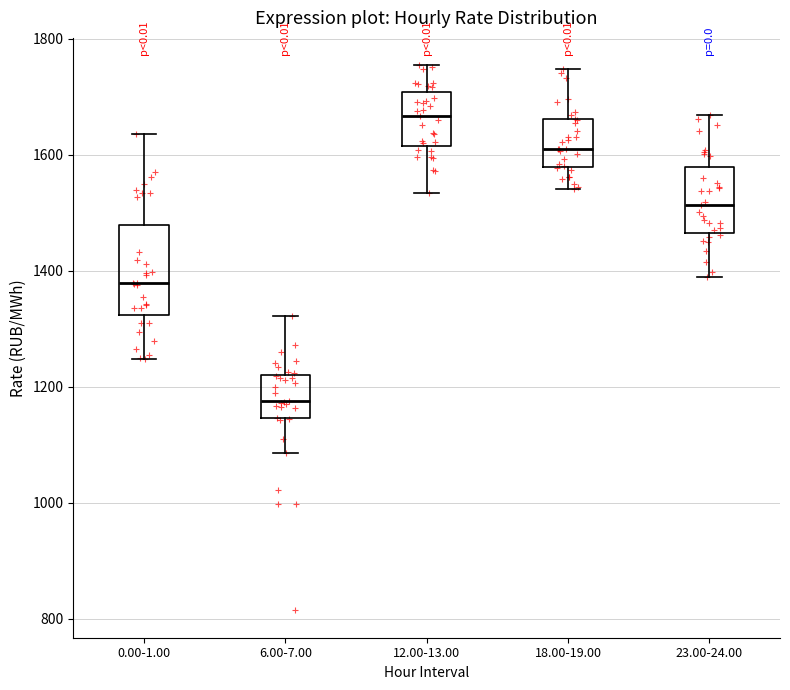

Reading left to right, read every box against the y-axis: the position of its median line, the range the box covers, and the ends of its whiskers. The values are not printed on the chart, so give them approximately, as read against the axis.

0.00-1.00: median 1380, box 1320 to 1480, whiskers 1240 to 1640
6.00-7.00: median 1180, box 1140 to 1220, whiskers 1080 to 1320
12.00-13.00: median 1660, box 1620 to 1700, whiskers 1540 to 1760
18.00-19.00: median 1620, box 1580 to 1660, whiskers 1540 to 1740
23.00-24.00: median 1520, box 1460 to 1580, whiskers 1380 to 1660